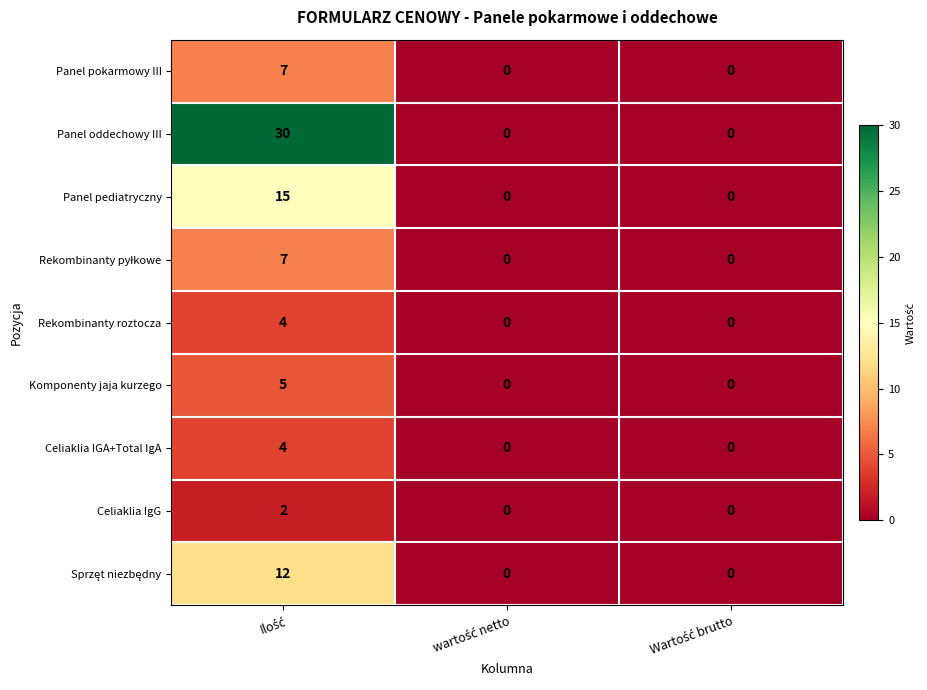

How many data points does each series have?

3